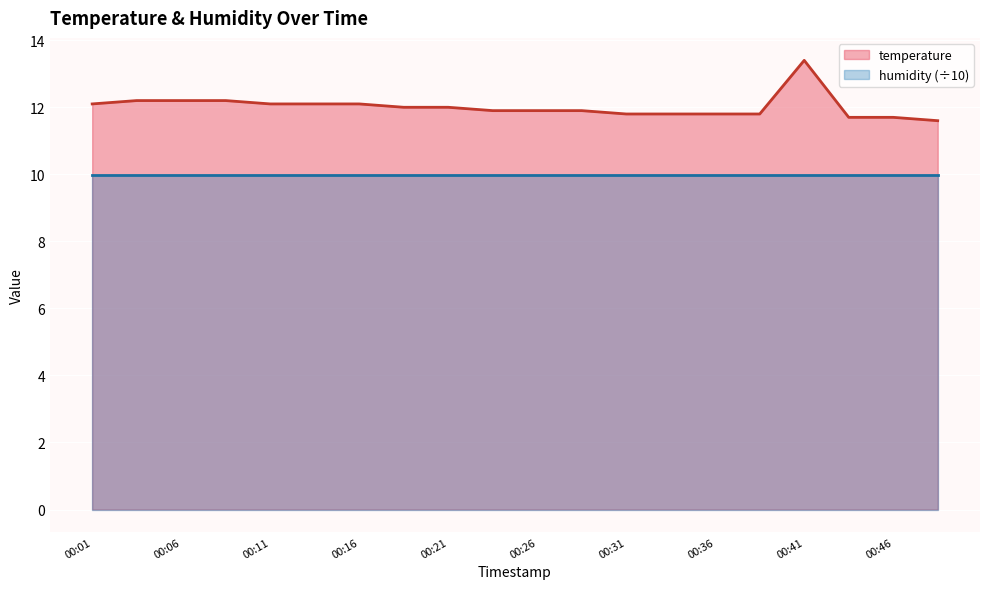

Between 00:41 and 00:11, which is larger?

00:41